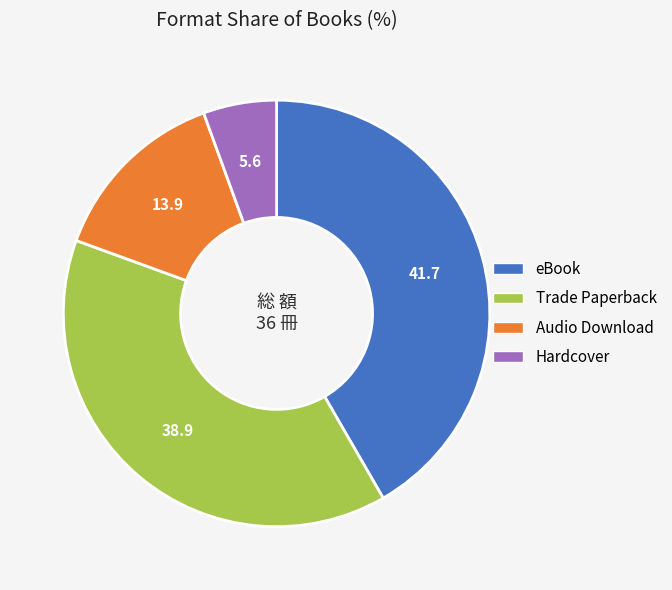

Is there any slice that represents more than half of the pie?

No